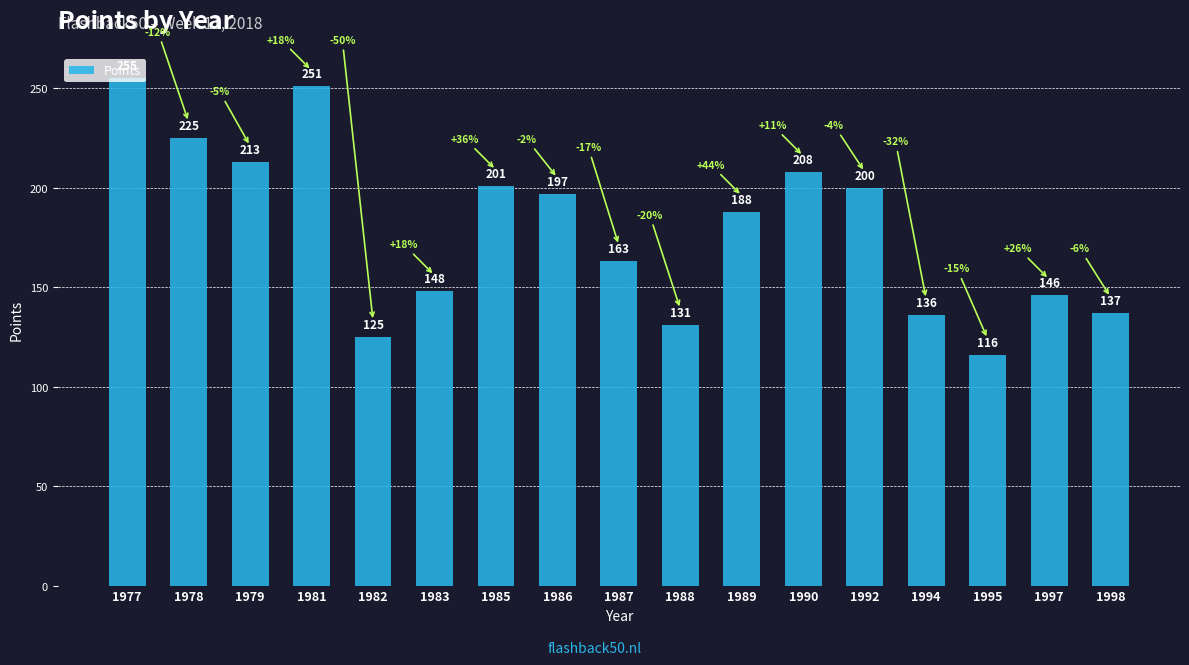

What is the value of the 3rd bar from the left?

213